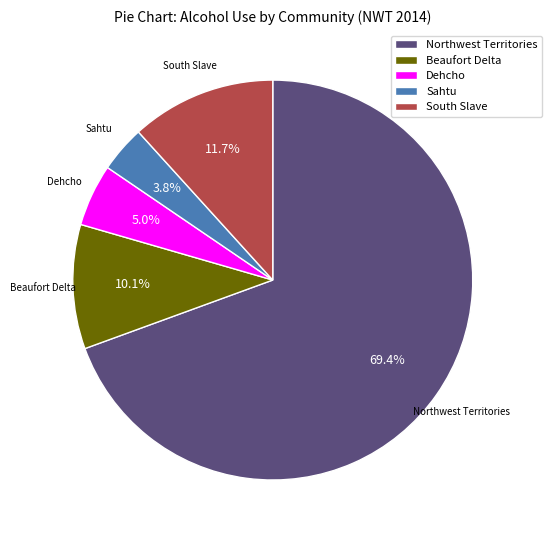

Count the number of slices in the pie.

5